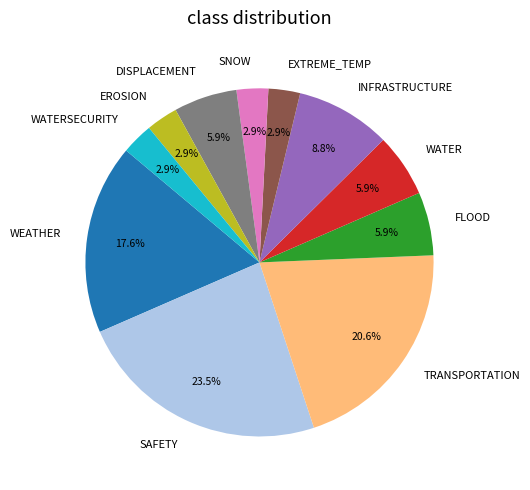

Is the sum of EROSION and INFRASTRUCTURE greater than half?

No